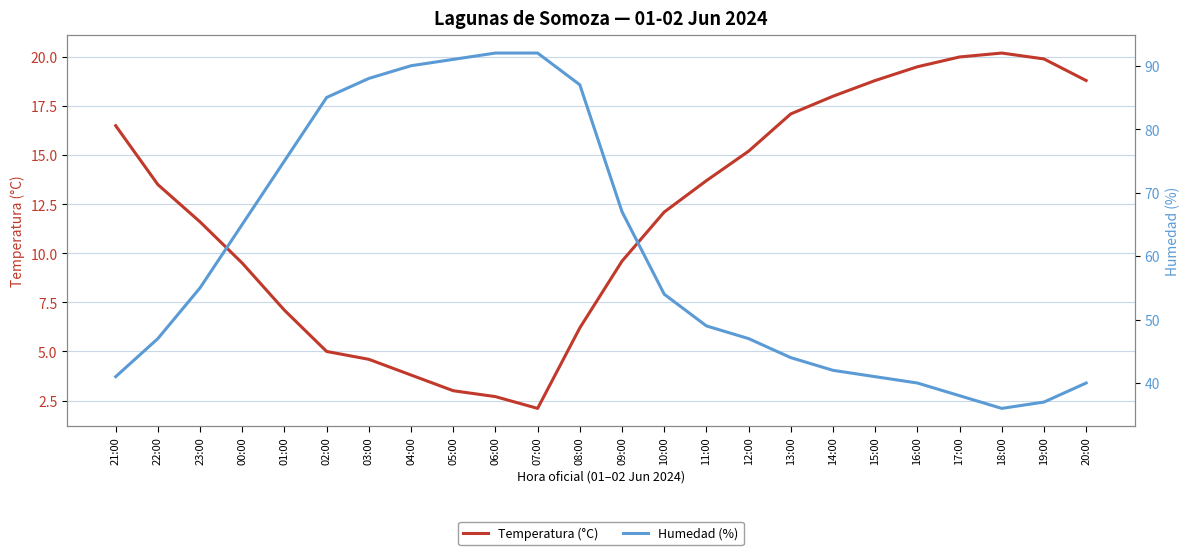

True or false: Temperatura (°C) has a value of 18.2 at 23:00.

False